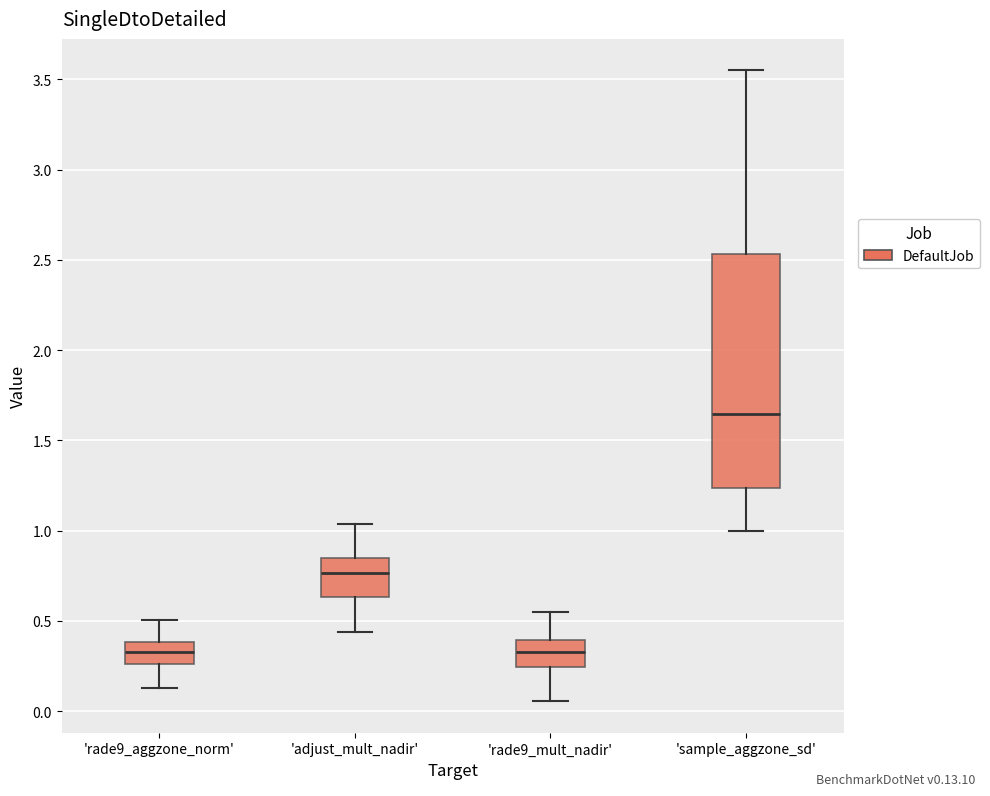

Comparing the boxes themselves (not the whiskers), which one is the tallest?

'sample_aggzone_sd'